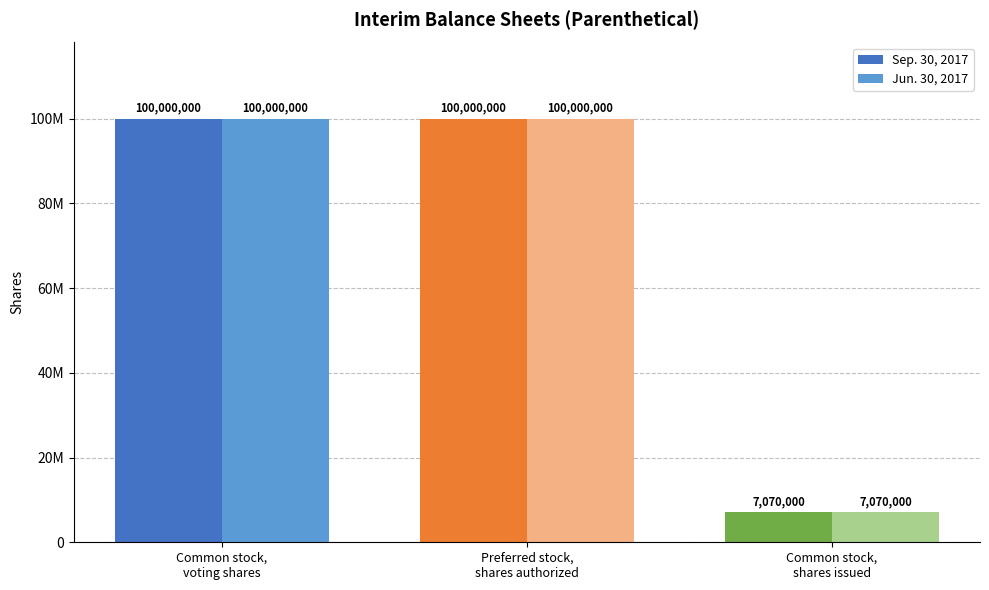

What are all the series names shown in the legend?

Sep. 30, 2017, Jun. 30, 2017